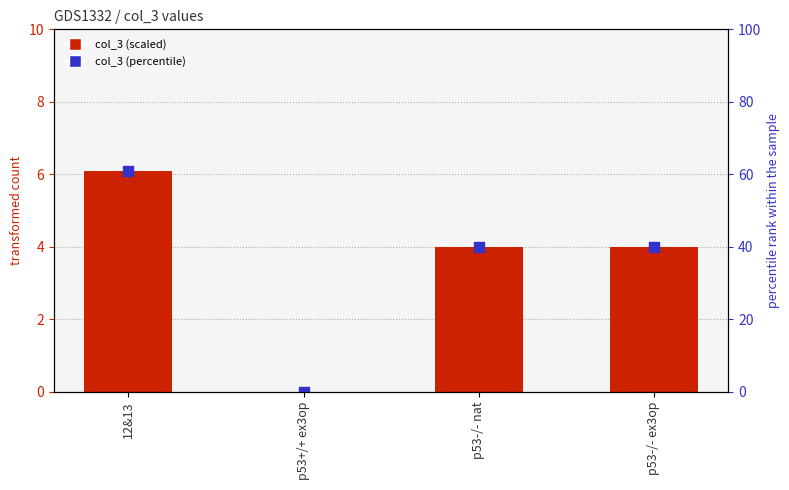

What is the total value across all series at p53-/- nat?

44.0